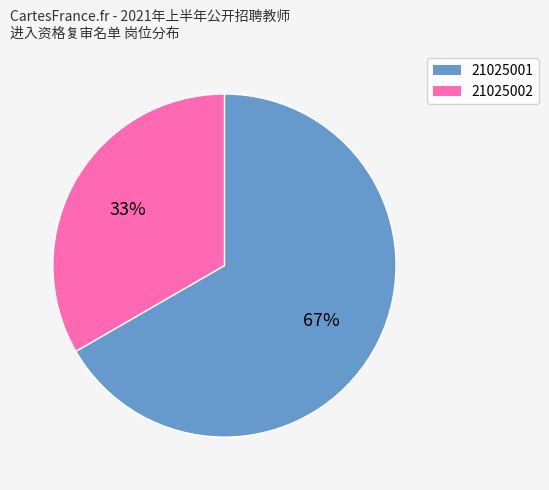

Approximately how many times larger is the value at 21025001 compared to 21025002?

2.0